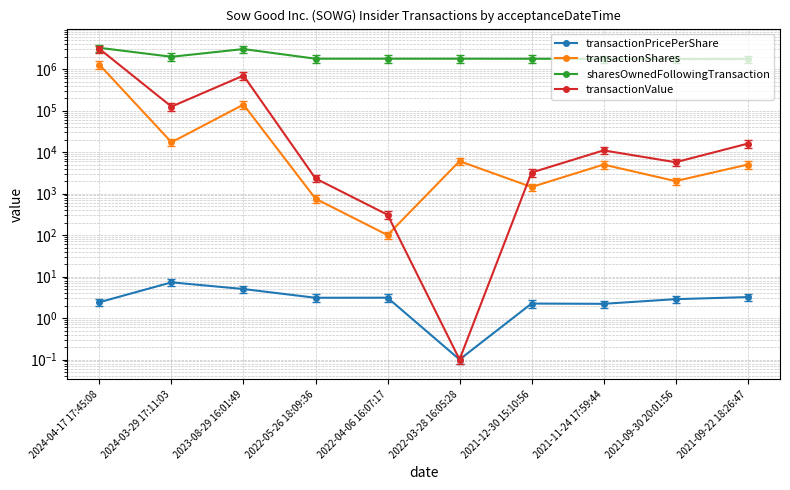

Which series changed the most between 2021-12-30 15:10:56 and 2021-09-30 20:01:56?

sharesOwnedFollowingTransaction